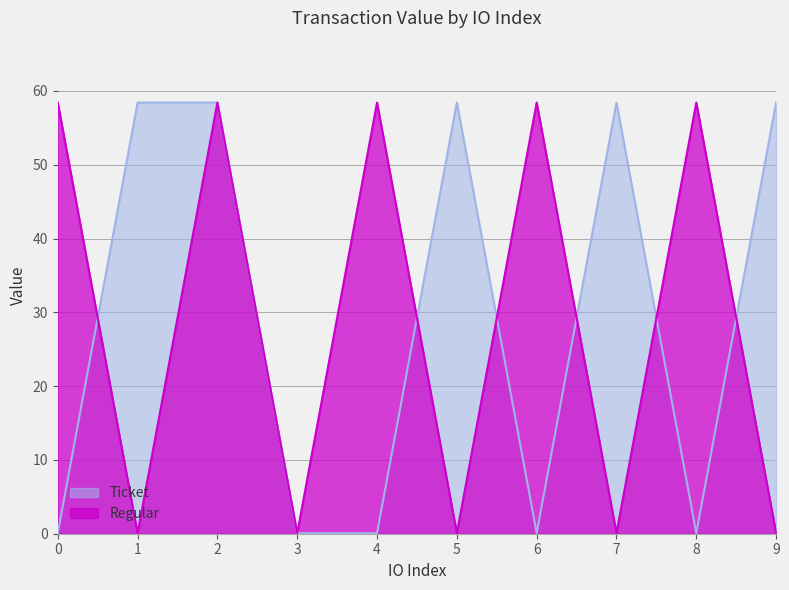

Between which two adjacent categories do Regular and Ticket first intersect?

0 and 1